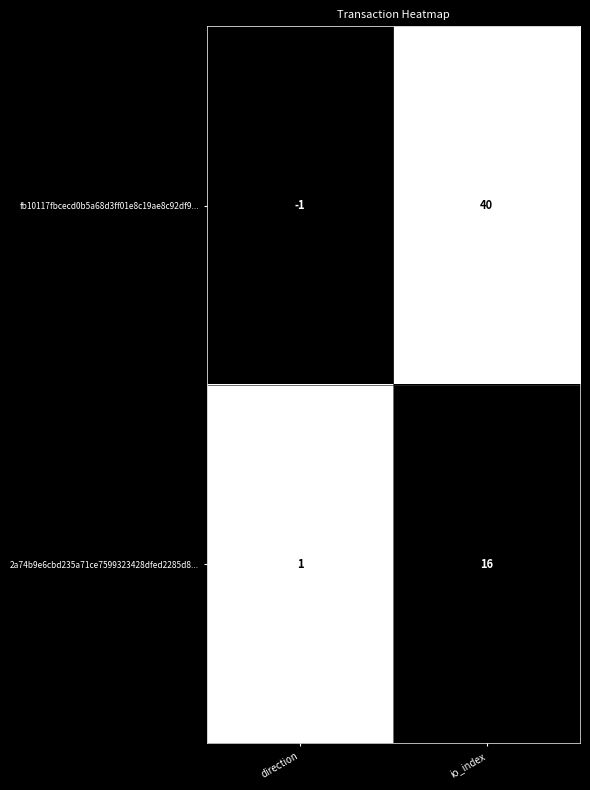

Count the number of data series in this chart.

2